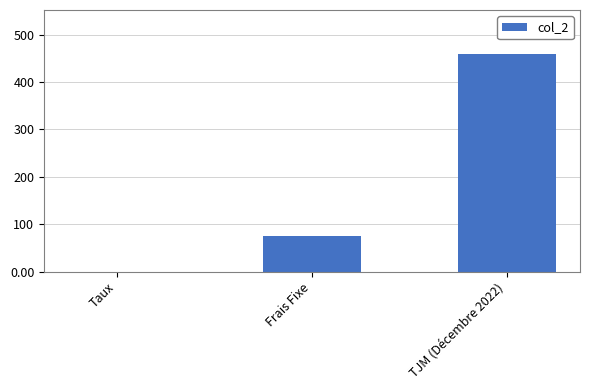

Read the value at TJM (Décembre 2022).

460.0